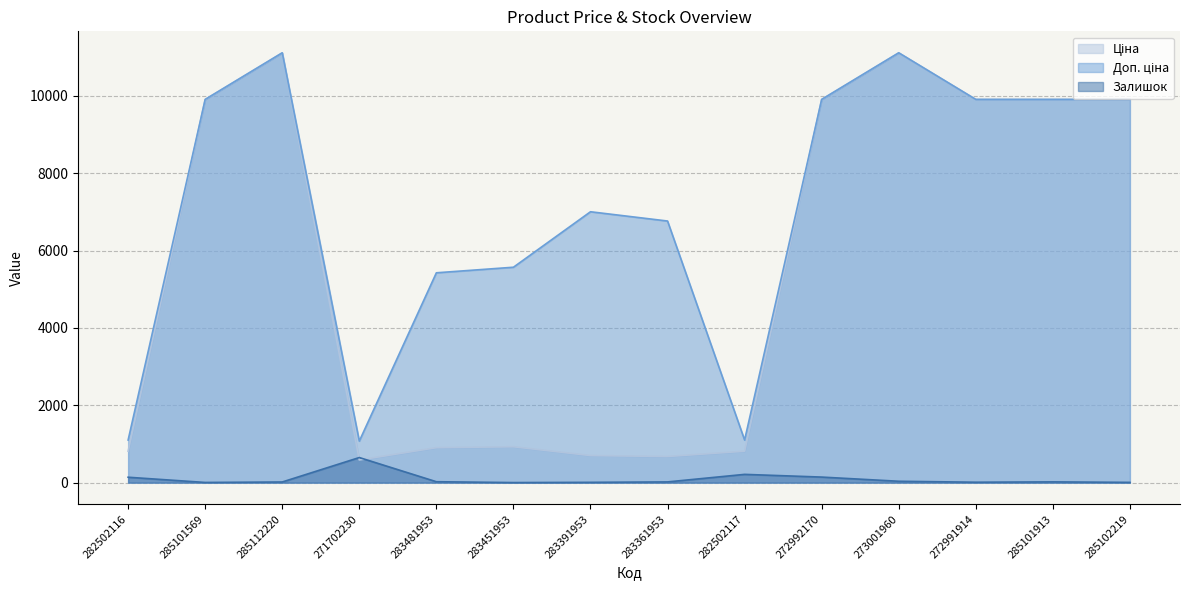

What is the difference between the maximum and second lowest values in the Залишок series?

644.0